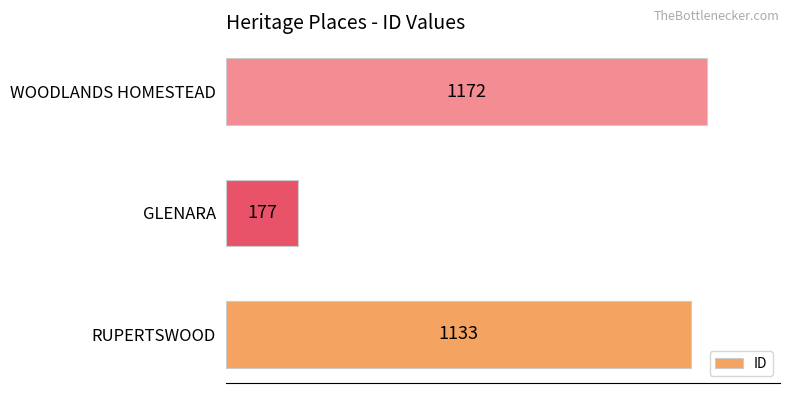

What is the ratio of the value at WOODLANDS HOMESTEAD to the value at RUPERTSWOOD?

1.0